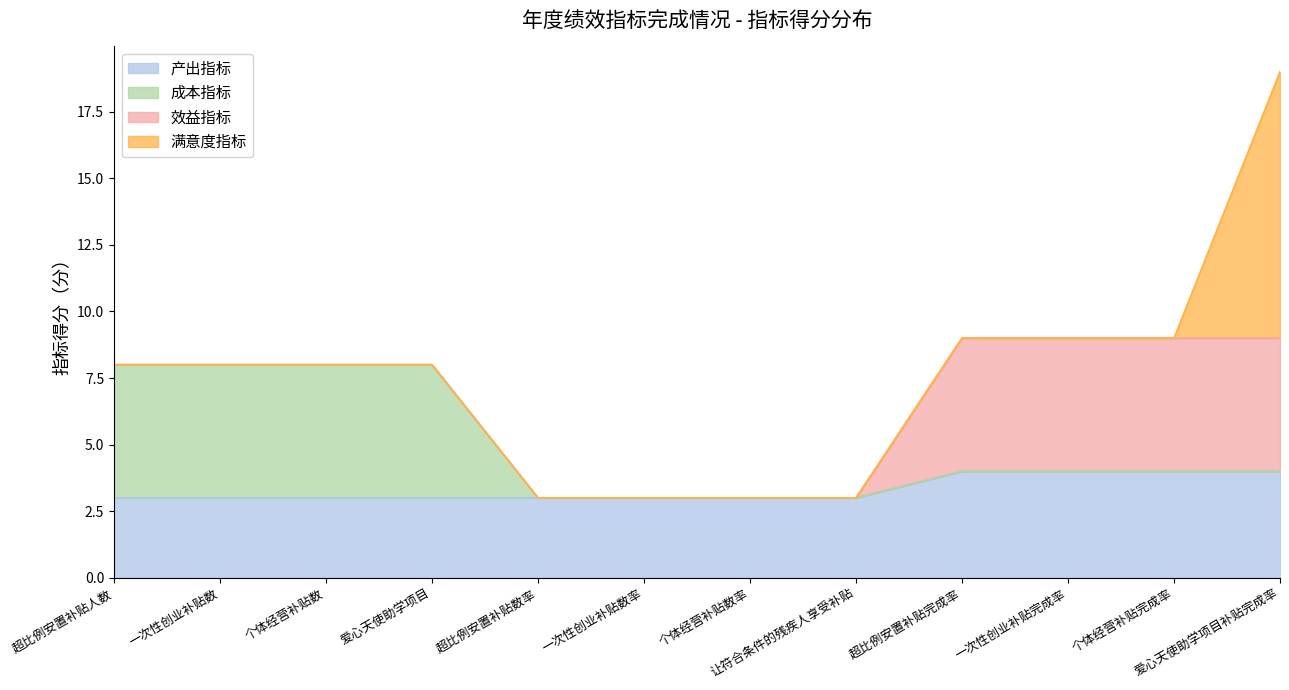

At which category is the sum across all series the highest?

爱心天使助学项目补贴完成率